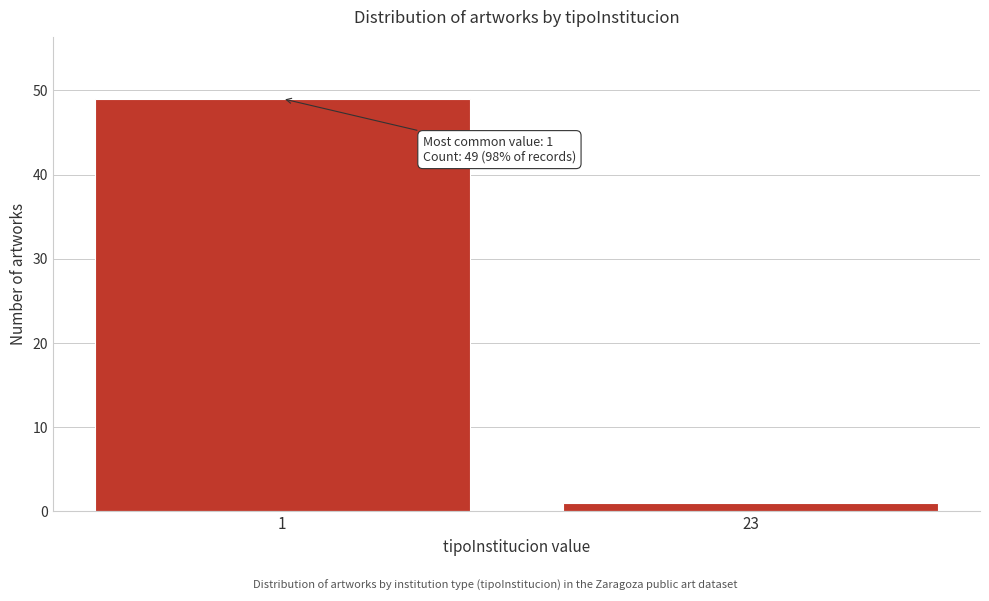

Reading right to left, extract all data points from this chart.

1	49